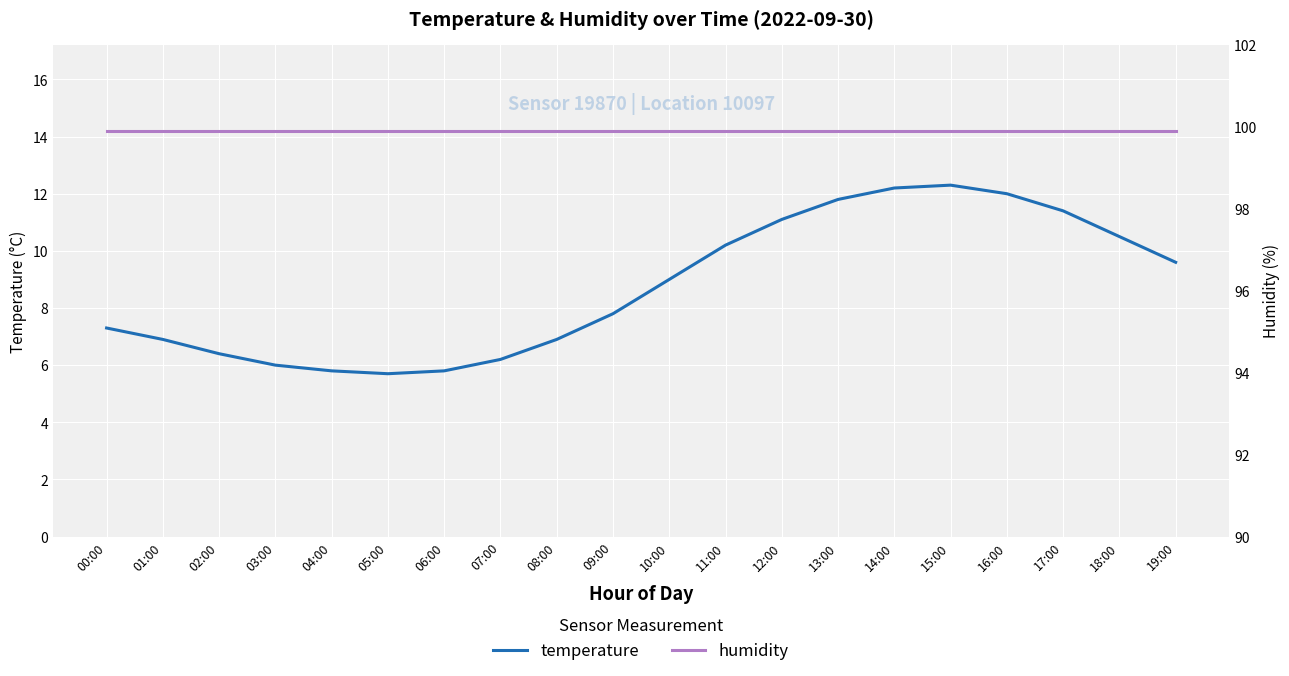

What is the sum of the temperature values at 17:00 and 09:00?

19.2